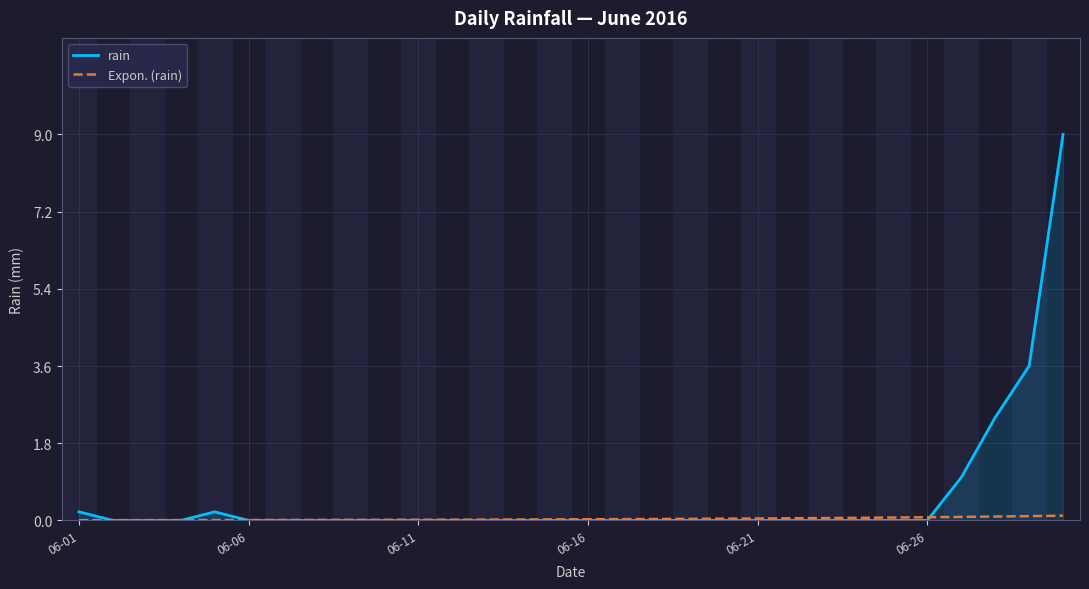

Which series has the largest total across all categories?

rain